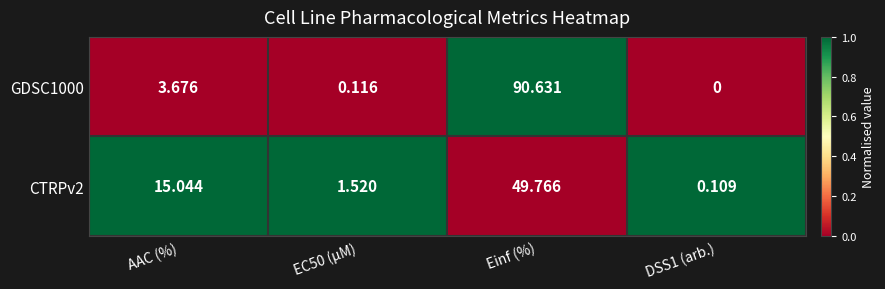

How many distinct data groups are displayed?

2